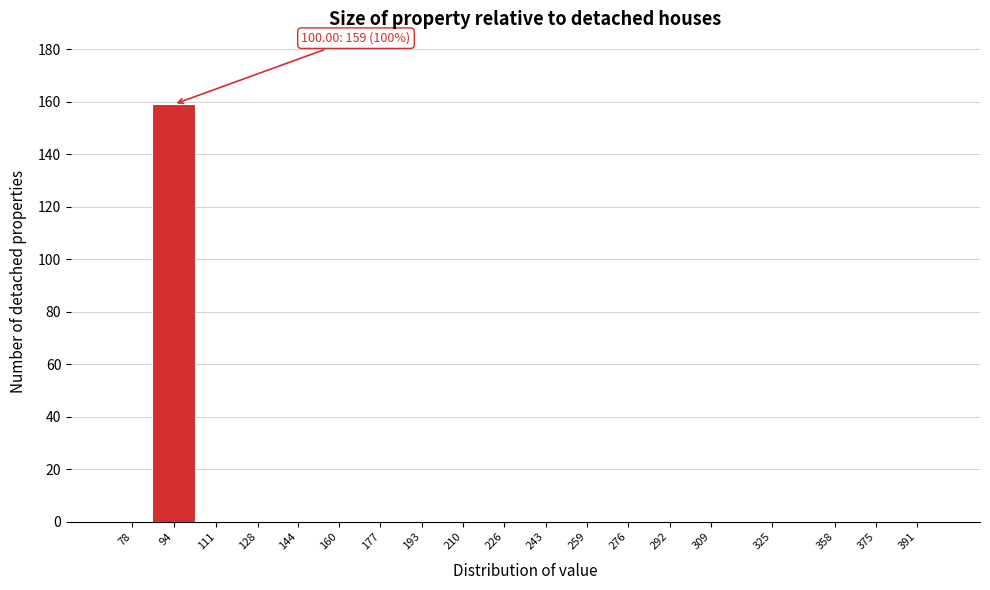

Reading left to right, list all the values displayed in this chart.

78=0	94=159	111=0	128=0	144=0	160=0	177=0	193=0	210=0	226=0	243=0	259=0	276=0	292=0	309=0	325=0	358=0	375=0	391=0